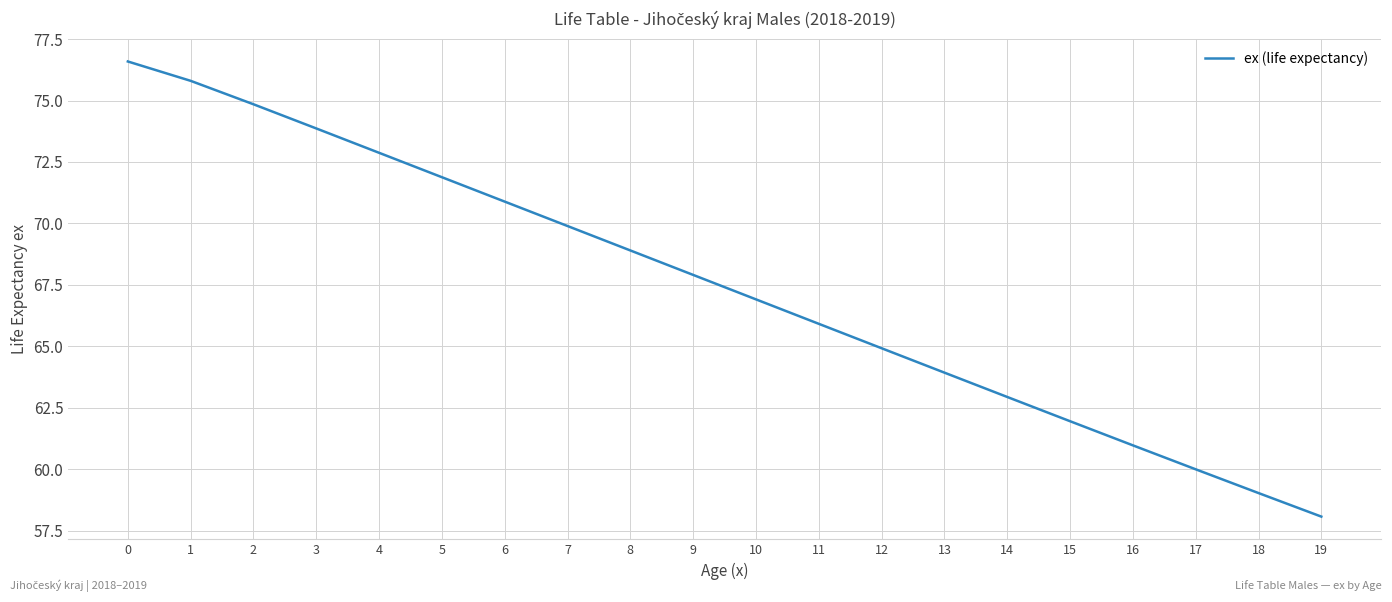

Reading right to left, list all the values displayed in this chart.

19=58.1	18=59.0	17=60.0	16=61.0	15=62.0	14=62.9	13=63.9	12=64.9	11=65.9	10=66.9	9=67.9	8=68.9	7=69.9	6=70.9	5=71.9	4=72.9	3=73.9	2=74.8	1=75.8	0=76.6